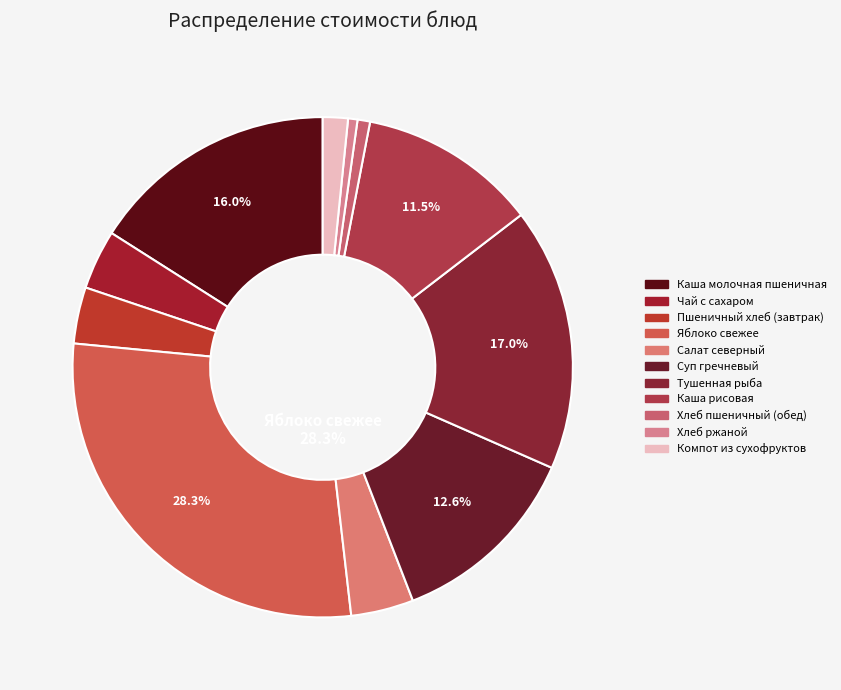

Is it true that Суп гречневый is 2% of the pie?

False